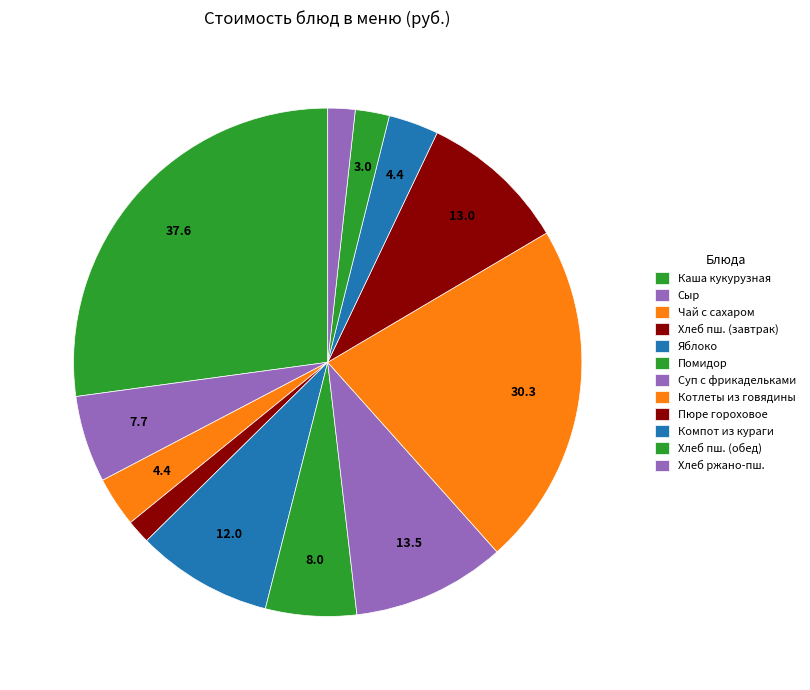

How many slices are in this pie chart?

12